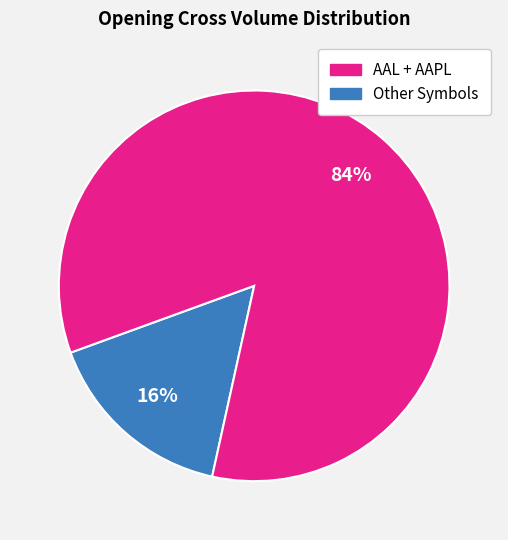

To the nearest percent, what is the difference between the largest and smallest slice percentages?

68%